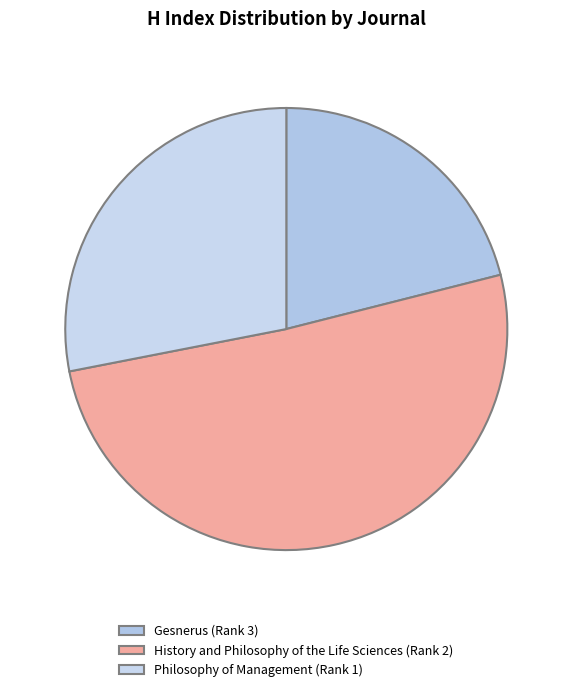

The History and Philosophy of the Life Sciences (Rank 2) slice represents 51% of the pie. True or false?

True